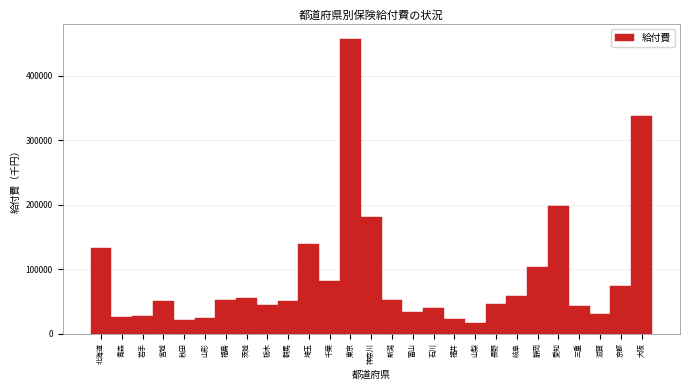

What is the greatest value displayed?

457106.4